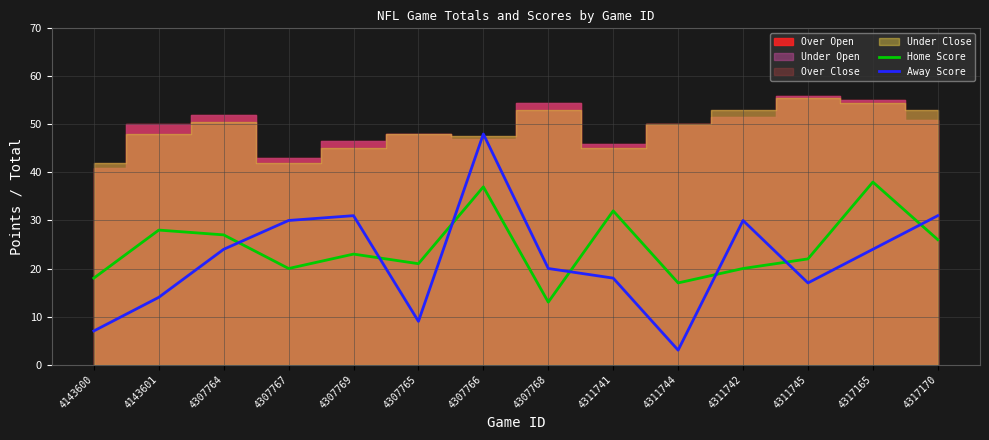

Reading right to left, transcribe all the data shown in this chart.

Home Score: 4317170=26	4317165=38	4311745=22	4311742=20	4311744=17	4311741=32	4307768=13	4307766=37	4307765=21	4307769=23	4307767=20	4307764=27	4143601=28	4143600=18
Away Score: 4317170=31	4317165=24	4311745=17	4311742=30	4311744=3	4311741=18	4307768=20	4307766=48	4307765=9	4307769=31	4307767=30	4307764=24	4143601=14	4143600=7